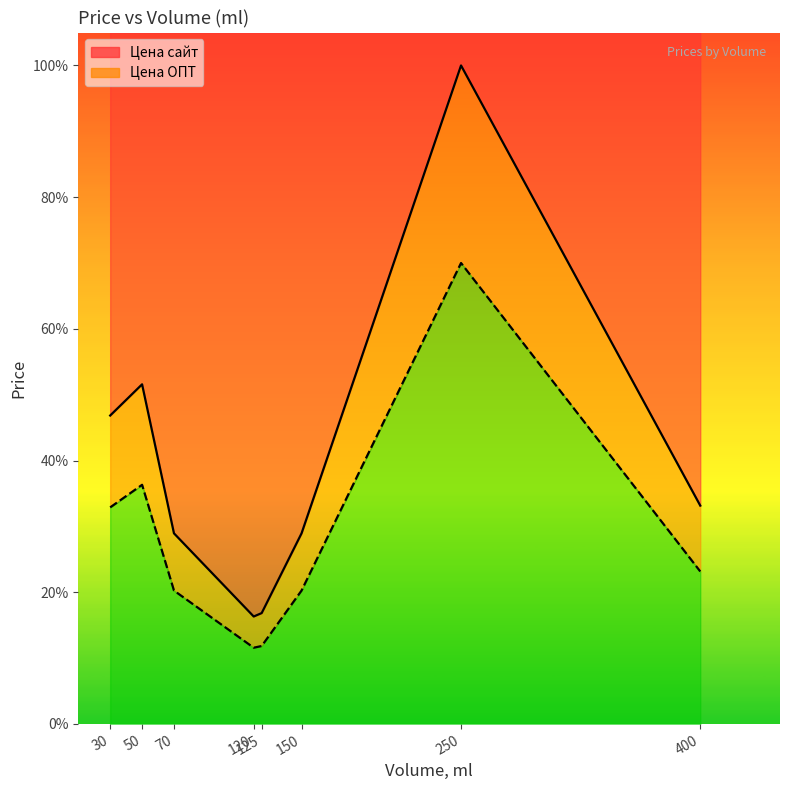

Reading left to right, transcribe all the data shown in this chart.

Цена сайт: 30=46.8	50=51.6	70=28.9	120=16.3	125=16.8	150=28.9	250=100.0	400=33.2
Цена ОПТ: 30=32.9	50=36.3	70=20.3	120=11.6	125=11.8	150=20.3	250=70.0	400=23.2